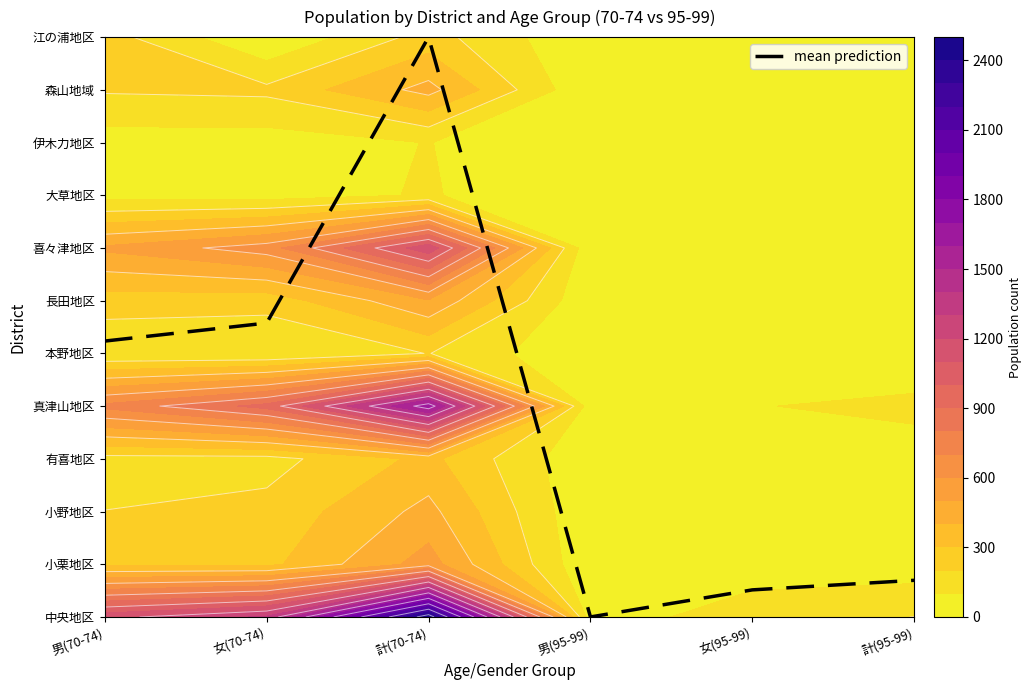

What is the change in value from 計(70-74) to 男(95-99)?

-11.0